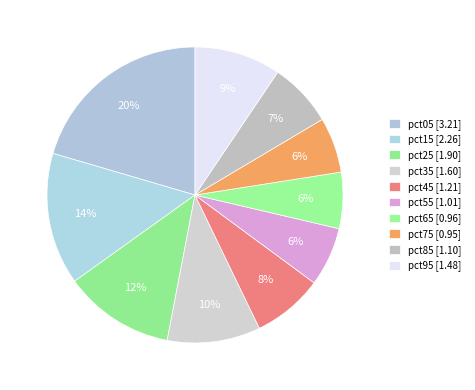

What is the total percentage of pct35 and pct65?

16.3%